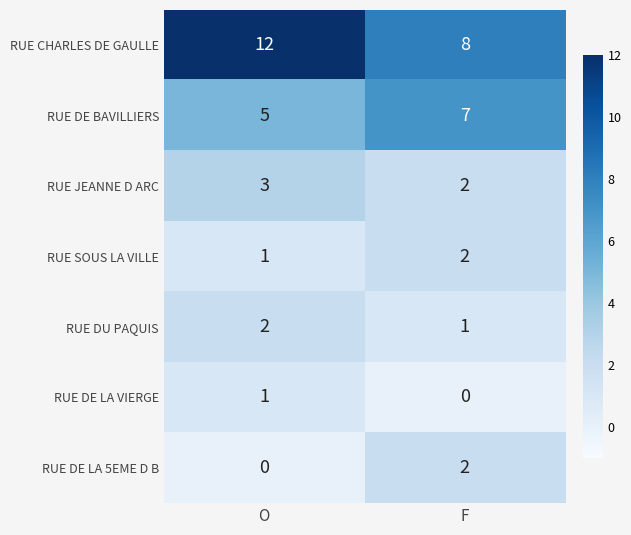

How many data points does each series have?

2